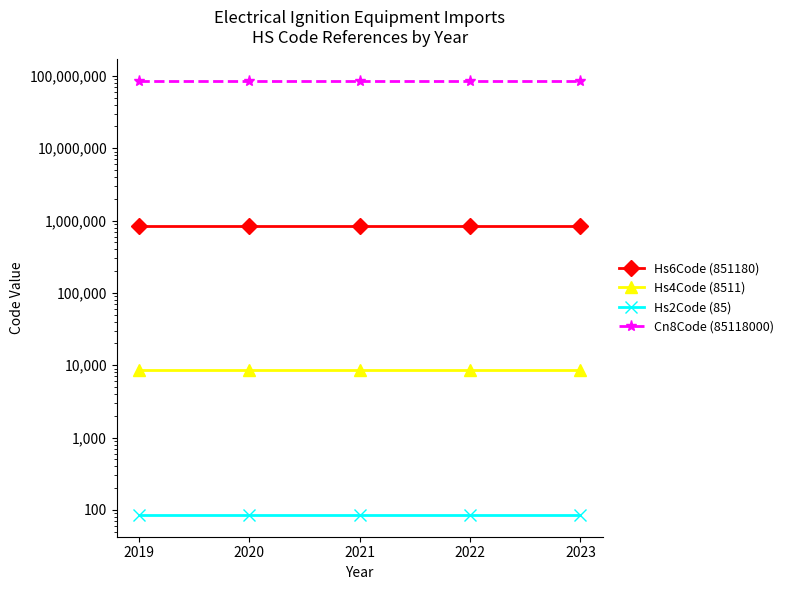

Reading left to right, what are all the values shown in this chart?

Hs6Code (851180): 2019=851180	2020=851180	2021=851180	2022=851180	2023=851180
Hs4Code (8511): 2019=8511	2020=8511	2021=8511	2022=8511	2023=8511
Hs2Code (85): 2019=85	2020=85	2021=85	2022=85	2023=85
Cn8Code (85118000): 2019=85118000	2020=85118000	2021=85118000	2022=85118000	2023=85118000